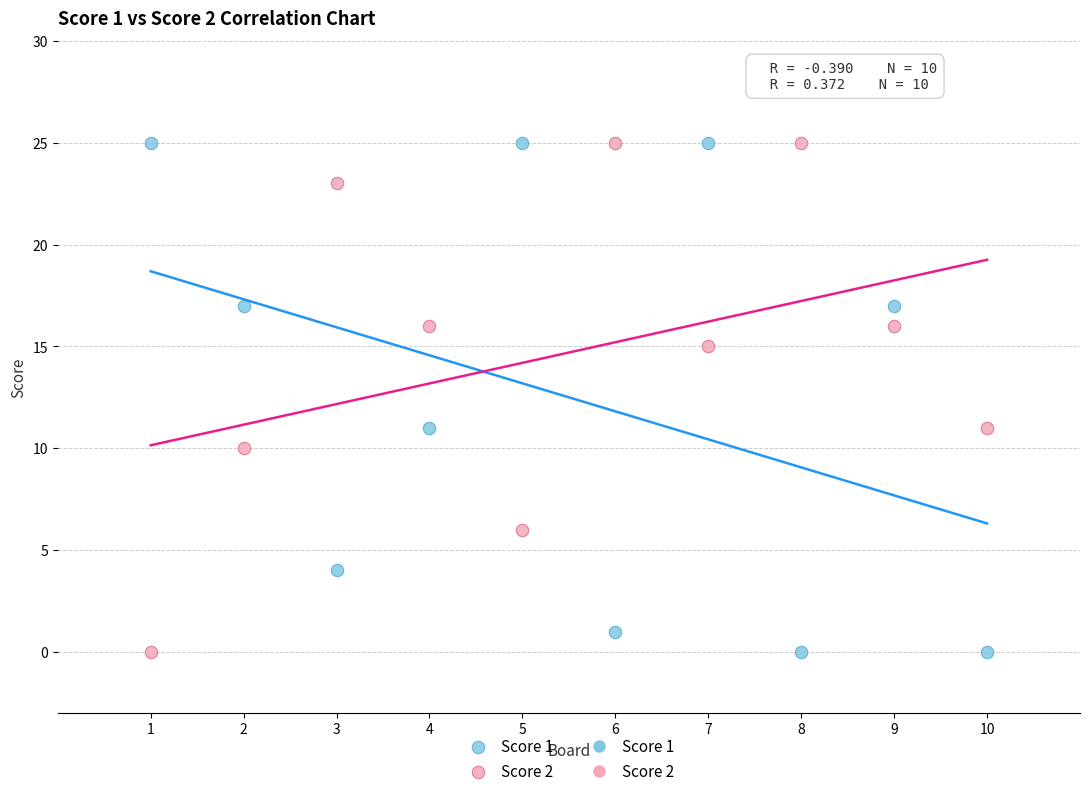

Across all data points, what is the range of Y values (max minus min)?

25